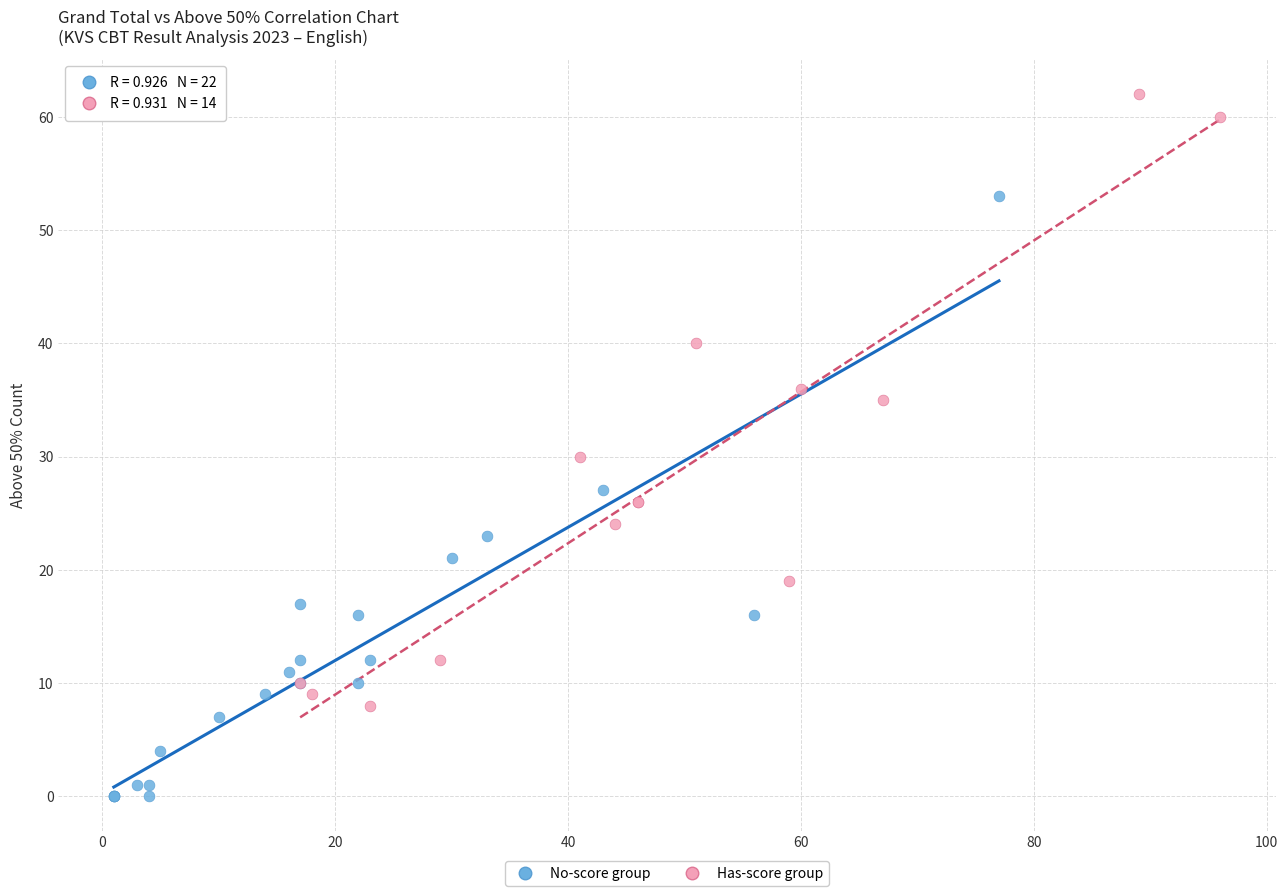

Which series contains the lowest Y value?

No-score group